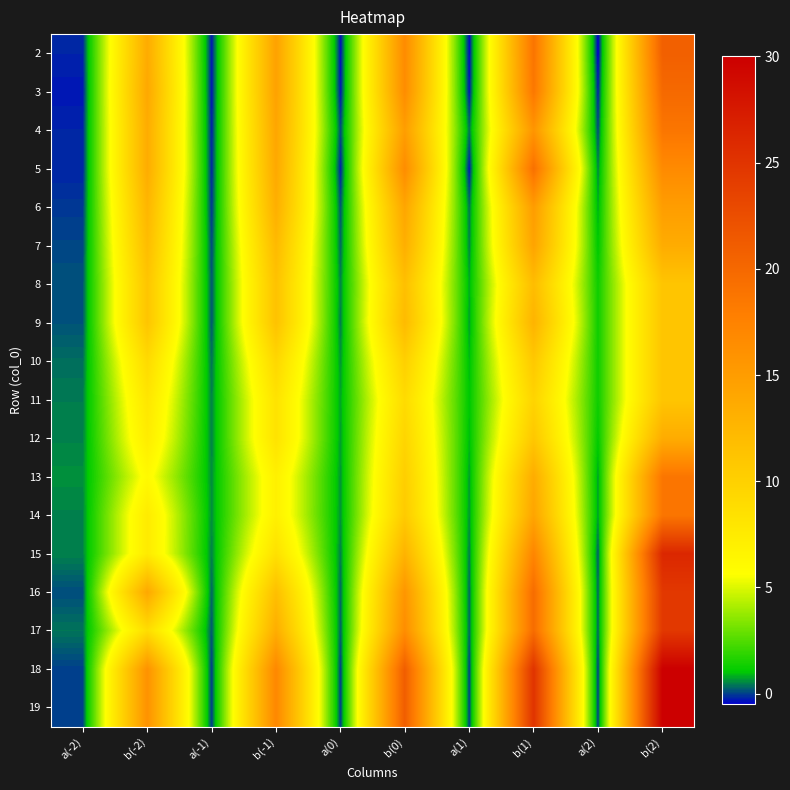

Which series has the widest spread of values?

18